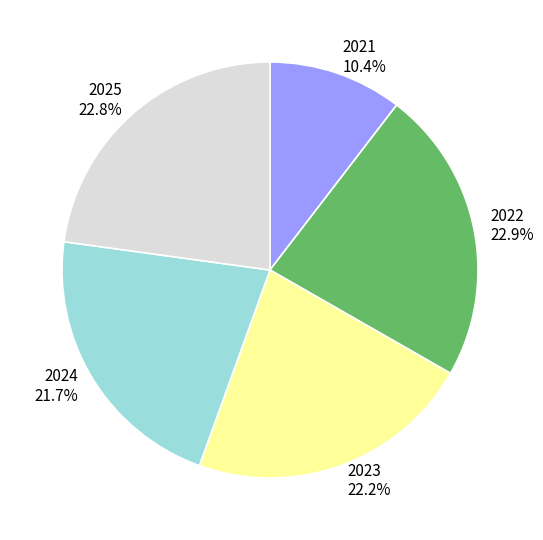

What percentage is NOT represented by 2025?

77.2%